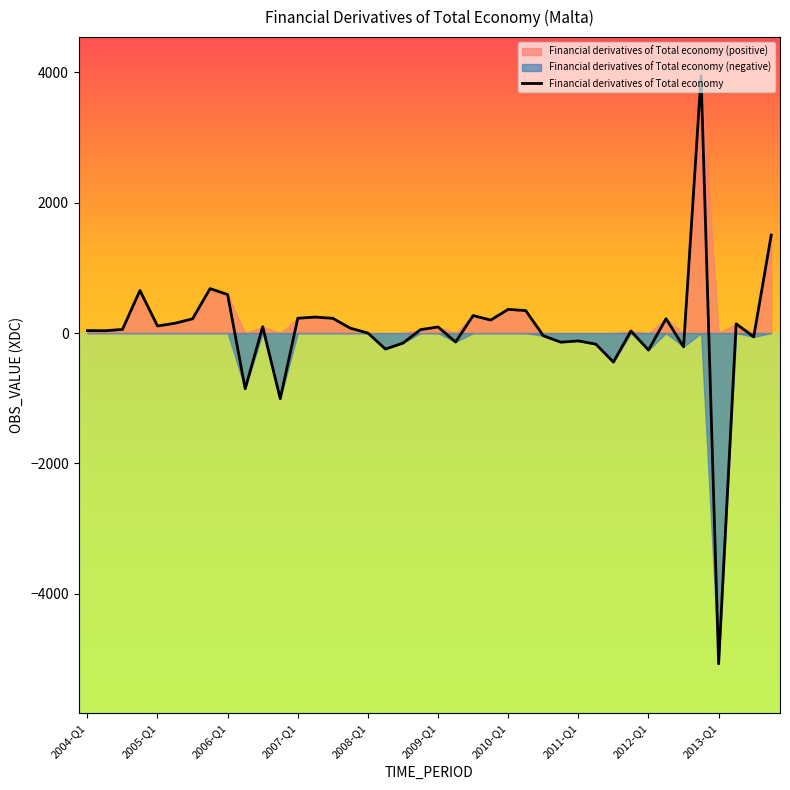

What is the highest value of the Financial derivatives of Total economy series?

3948.6